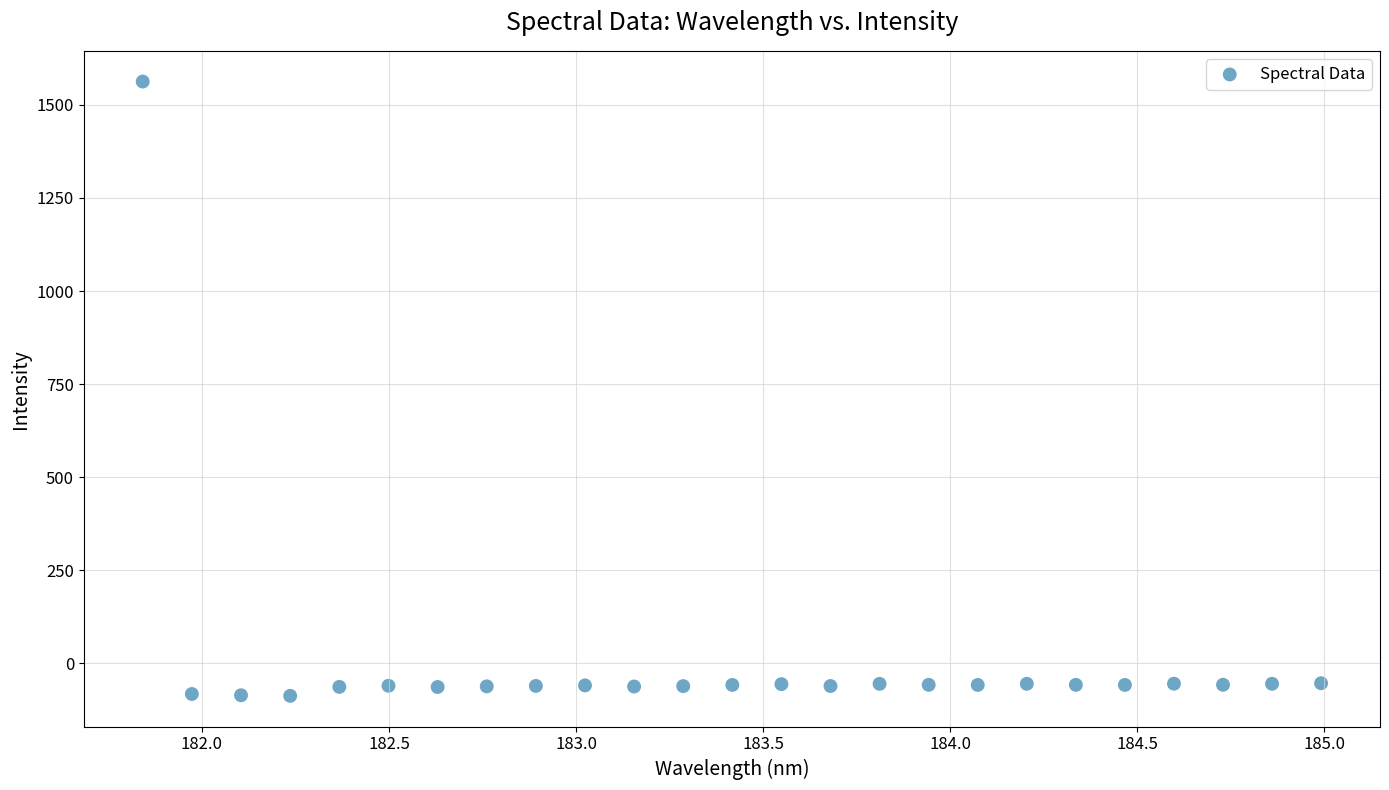

What is the range of Y values (max minus min)?

1649.6